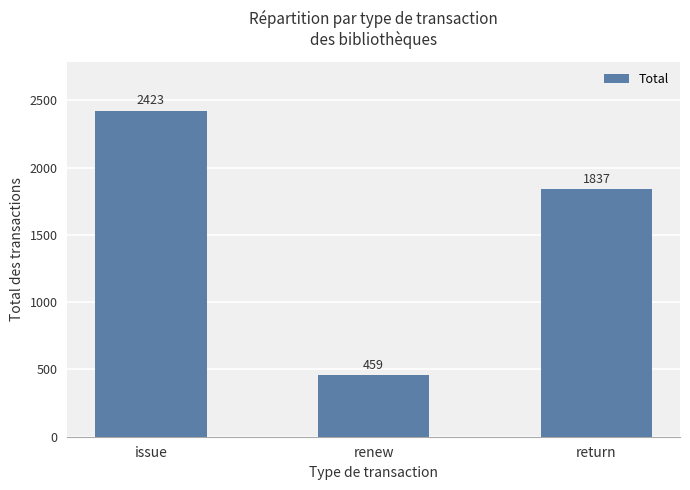

Rank the categories by value from lowest to highest.

renew, return, issue